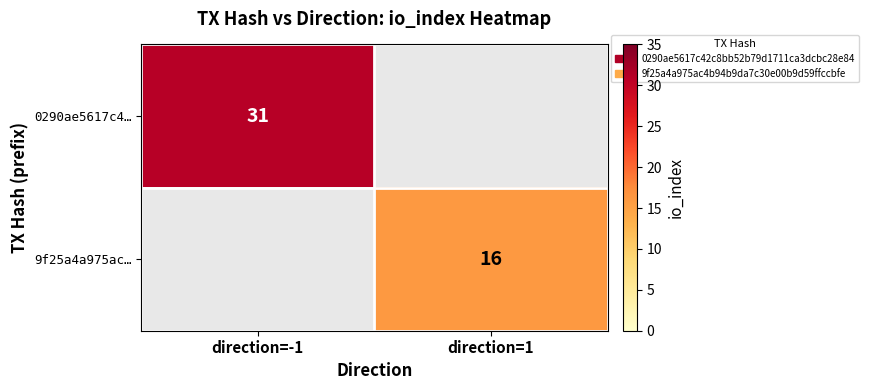

The 9f25a4a975ac… series shows 16 at direction=1. True or false?

True